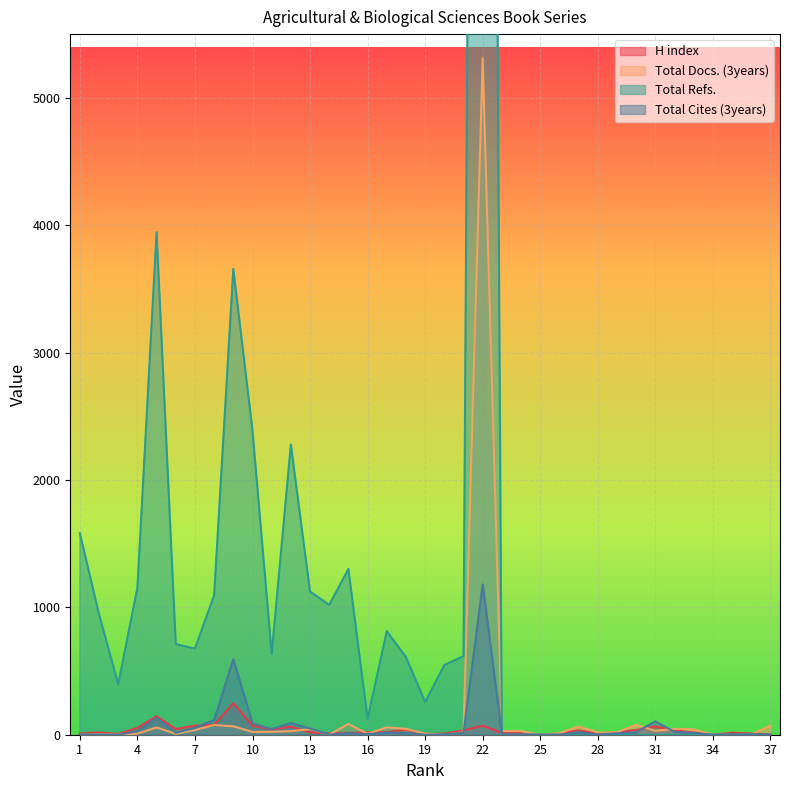

What is the value of the Total Docs. (3years) point at the 26th from the left?

12